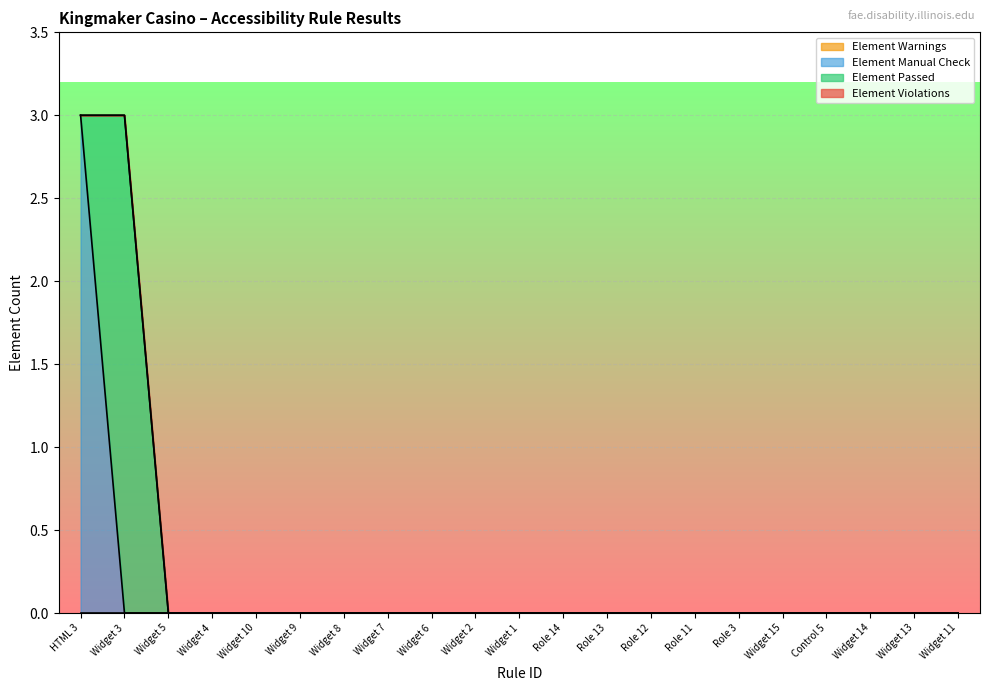

Rank the series by their maximum value, from lowest to highest.

Element Warnings, Element Violations, Element Manual Check, Element Passed